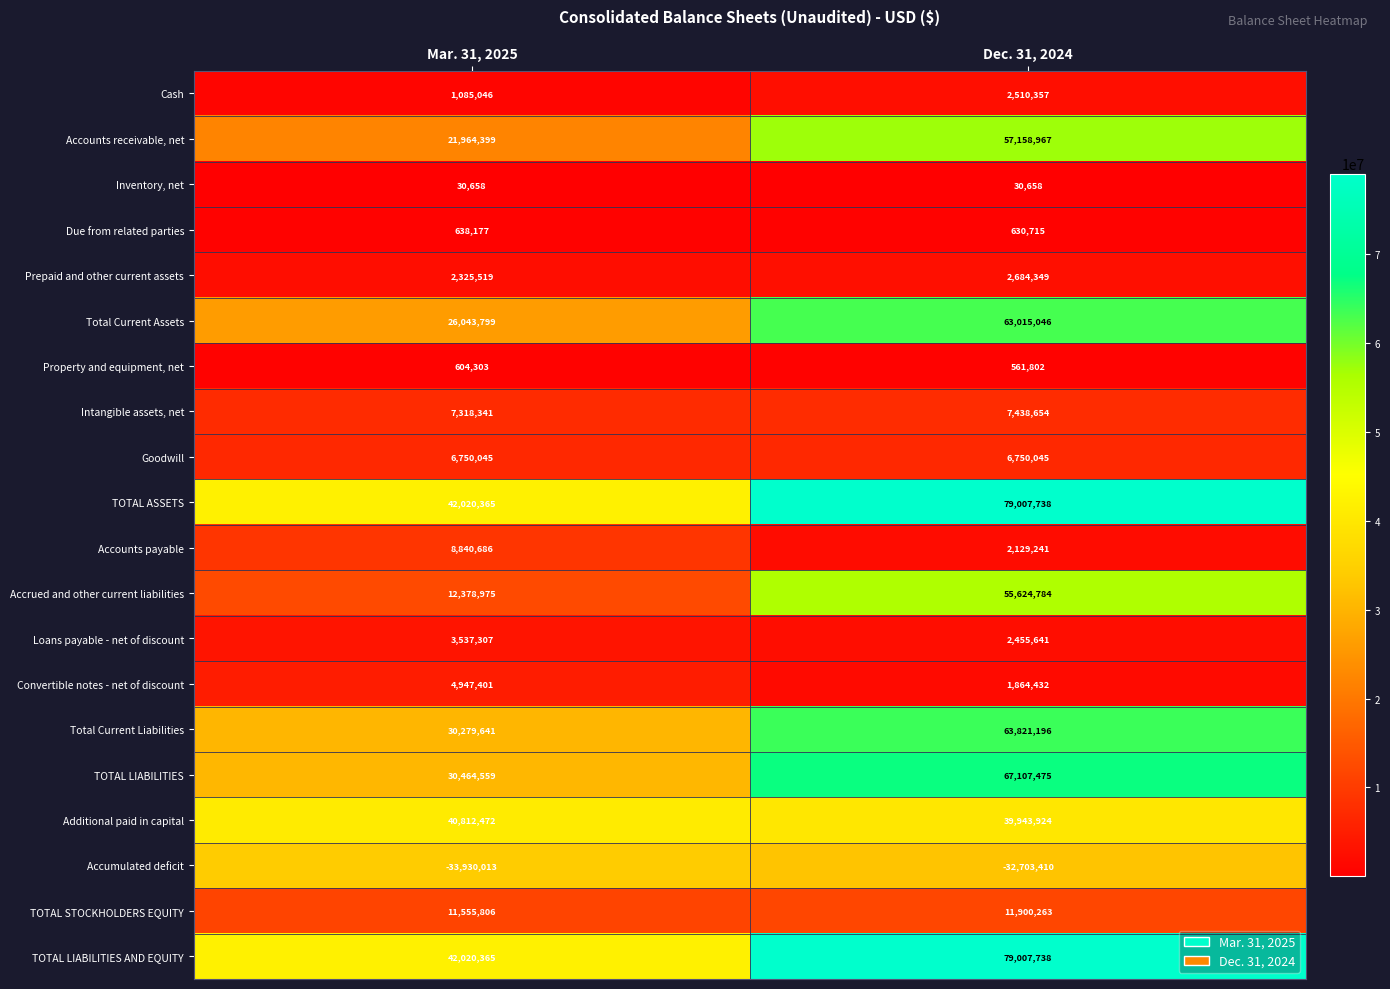

Where is Intangible assets, net nearest to the value 7378497?

Mar. 31, 2025